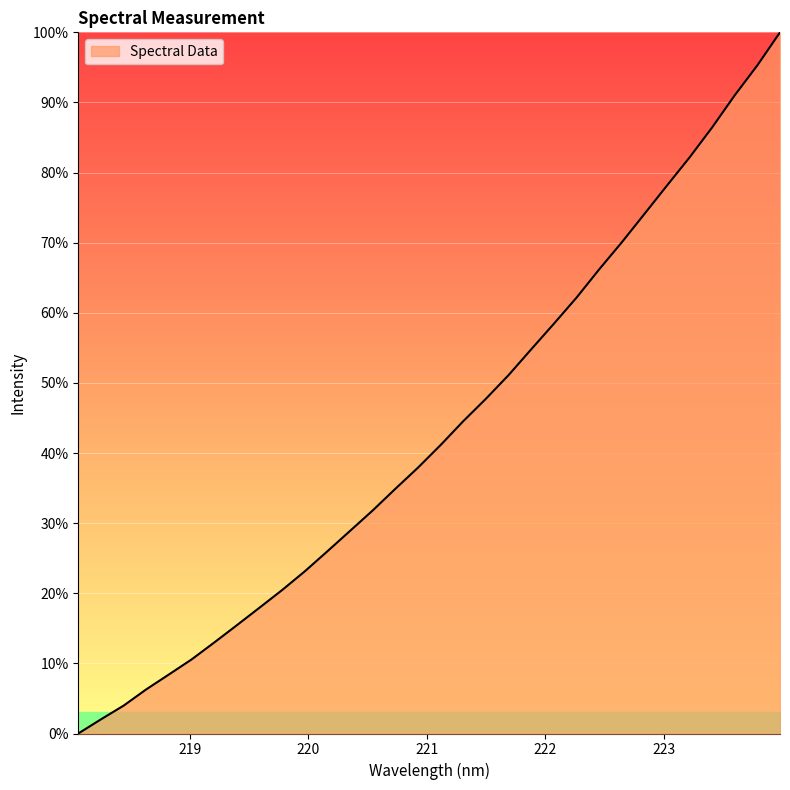

What is the greatest value displayed?

100.0